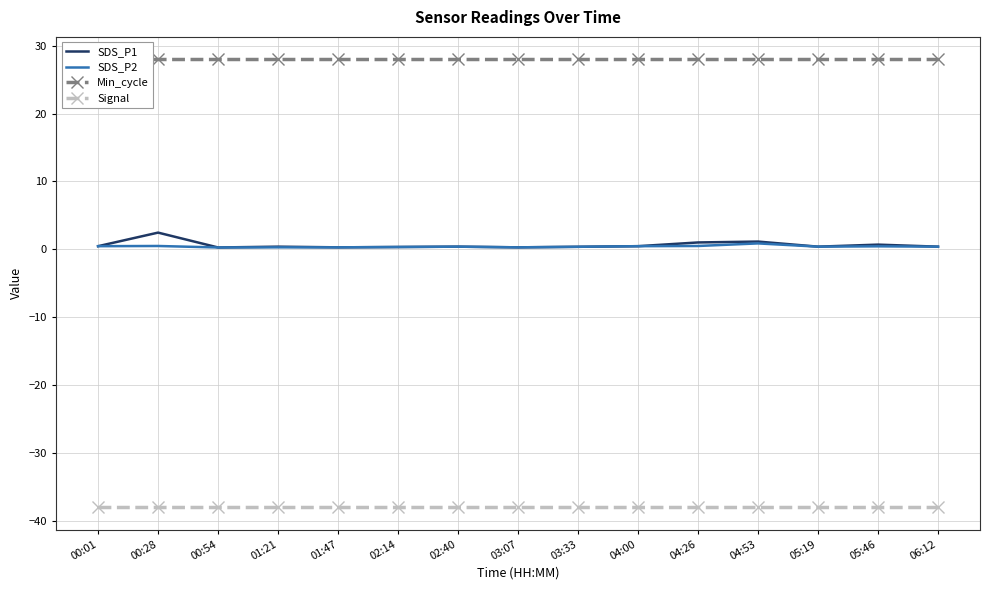

Reading left to right, transcribe all the data shown in this chart.

SDS_P1: 0.5	2.5	0.3	0.4	0.3	0.3	0.4	0.3	0.4	0.5	1.0	1.1	0.4	0.7	0.4
SDS_P2: 0.5	0.5	0.3	0.3	0.3	0.3	0.4	0.3	0.4	0.5	0.5	0.9	0.4	0.5	0.4
Min_cycle: 28.0	28.0	28.0	28.0	28.0	28.0	28.0	28.0	28.0	28.0	28.0	28.0	28.0	28.0	28.0
Signal: -38.0	-38.0	-38.0	-38.0	-38.0	-38.0	-38.0	-38.0	-38.0	-38.0	-38.0	-38.0	-38.0	-38.0	-38.0